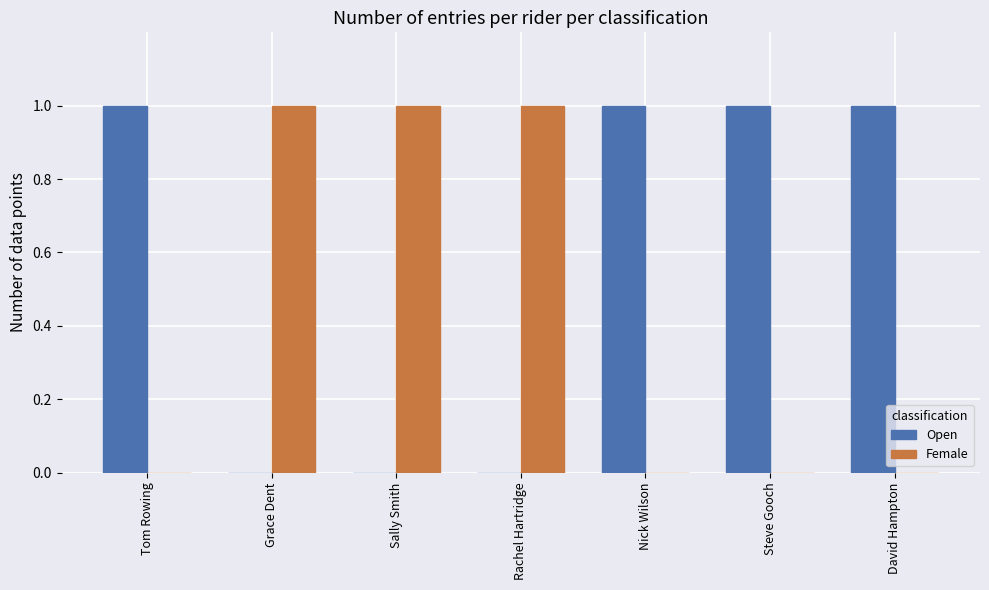

Which series has the largest total across all categories?

Open